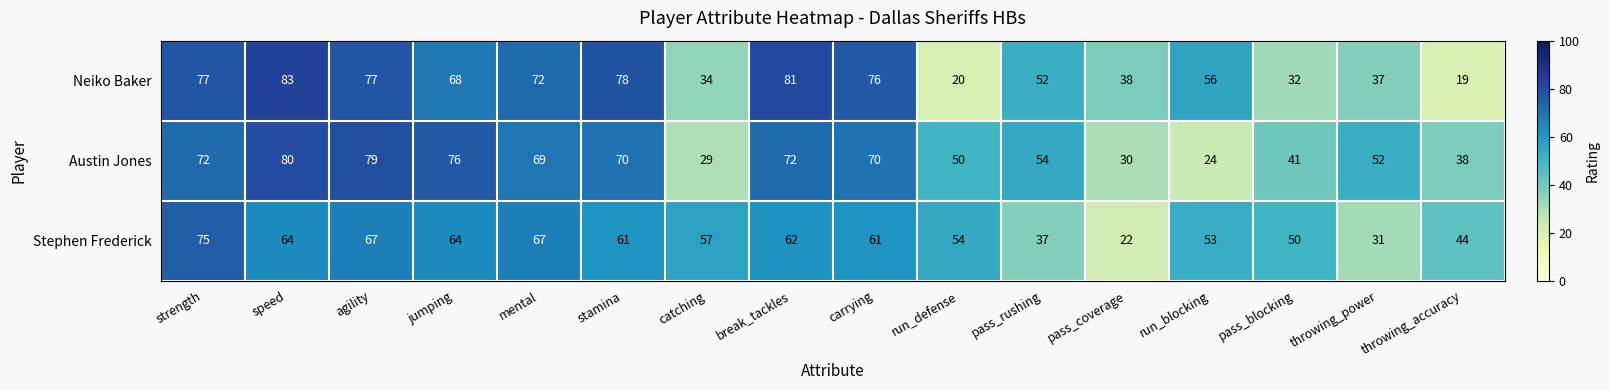

What is the difference between the Neiko Baker values at run_blocking and mental?

16